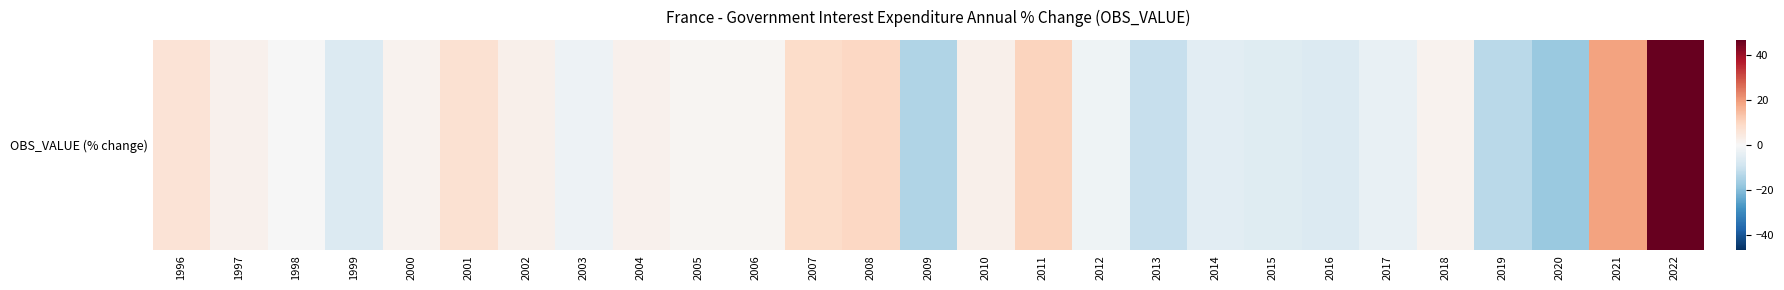

Between 1999 and 2010, which is larger?

2010